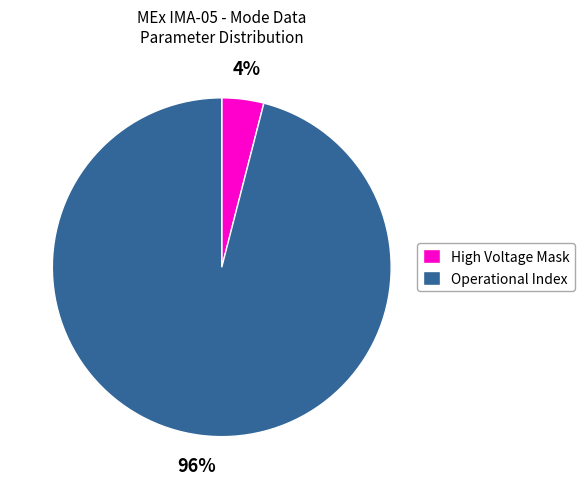

How many segments does this pie chart have?

2